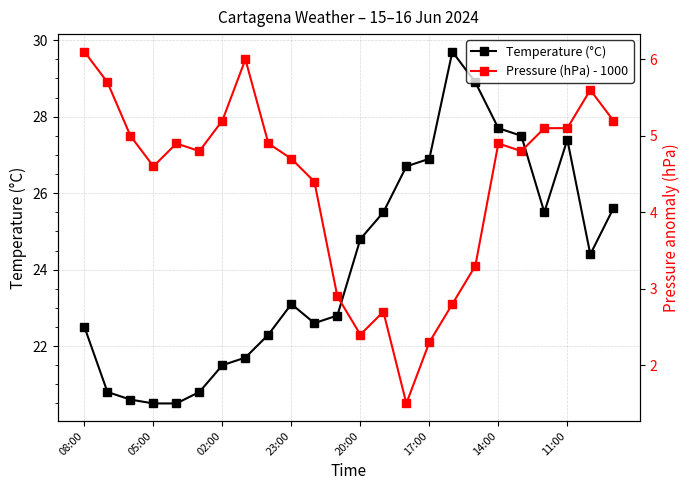

Which category has the highest value in the Temperature (°C) series?

16